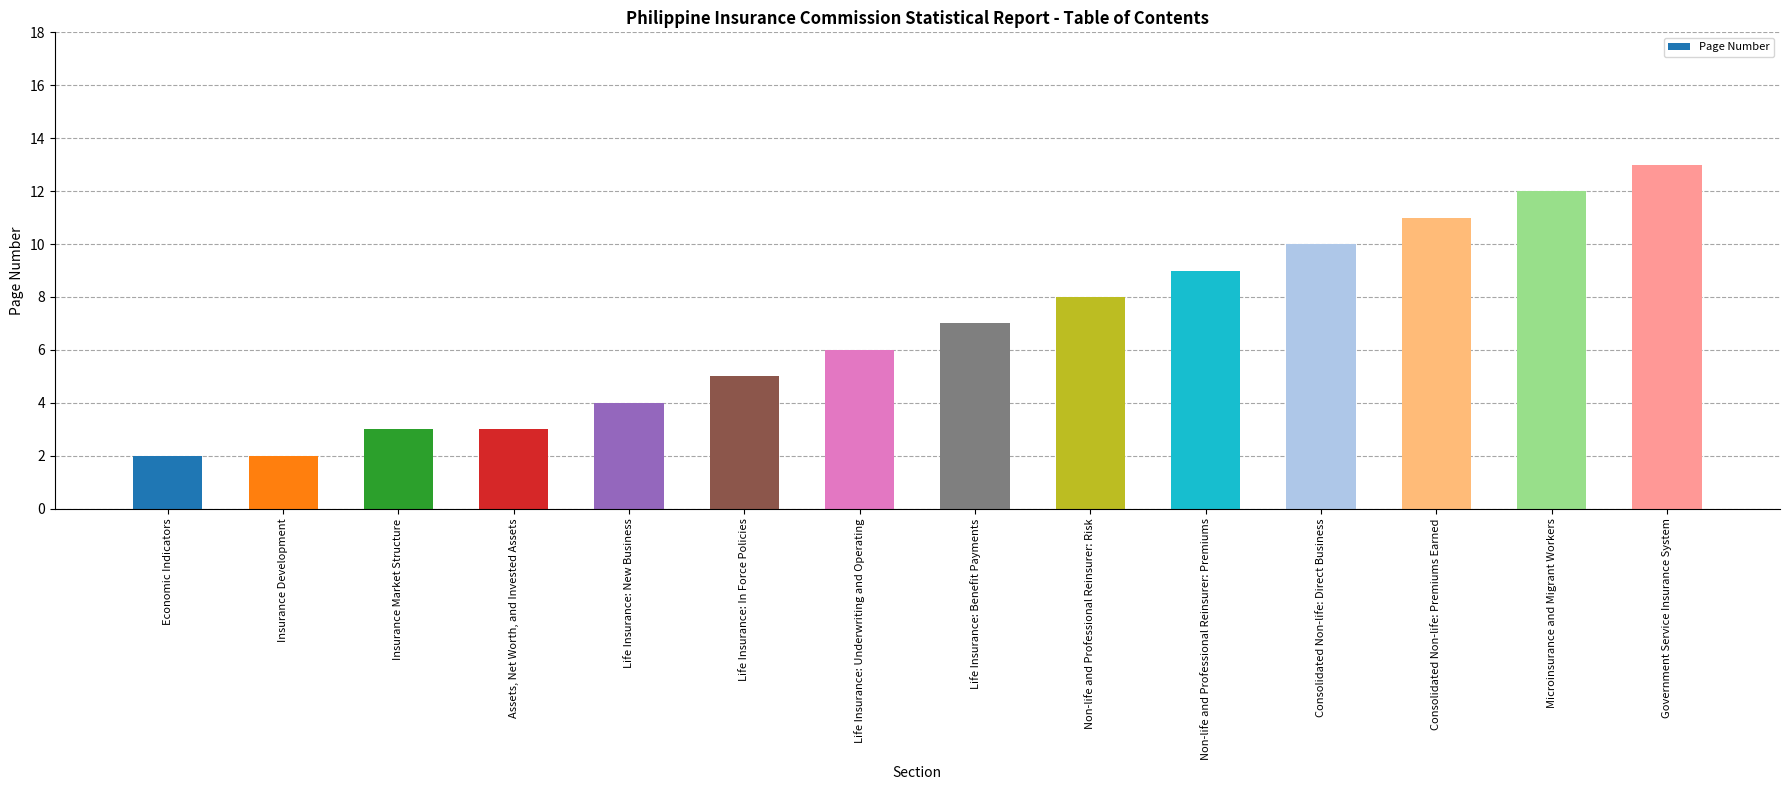

What is the approximate value at Government Service Insurance System?

13